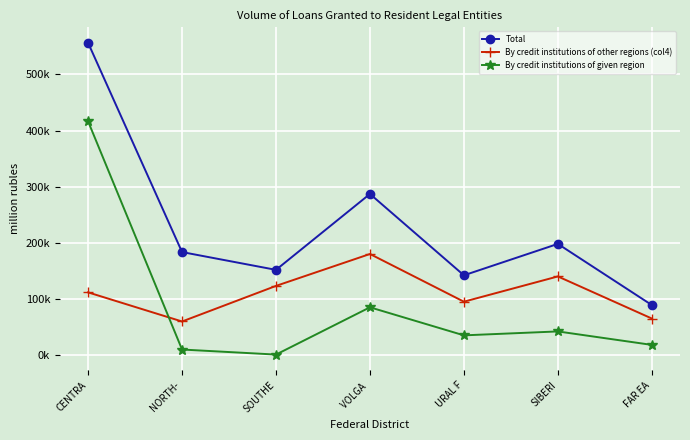

Between which two adjacent categories do By credit institutions of other regions (col4) and By credit institutions of given region first intersect?

CENTRA and NORTH-